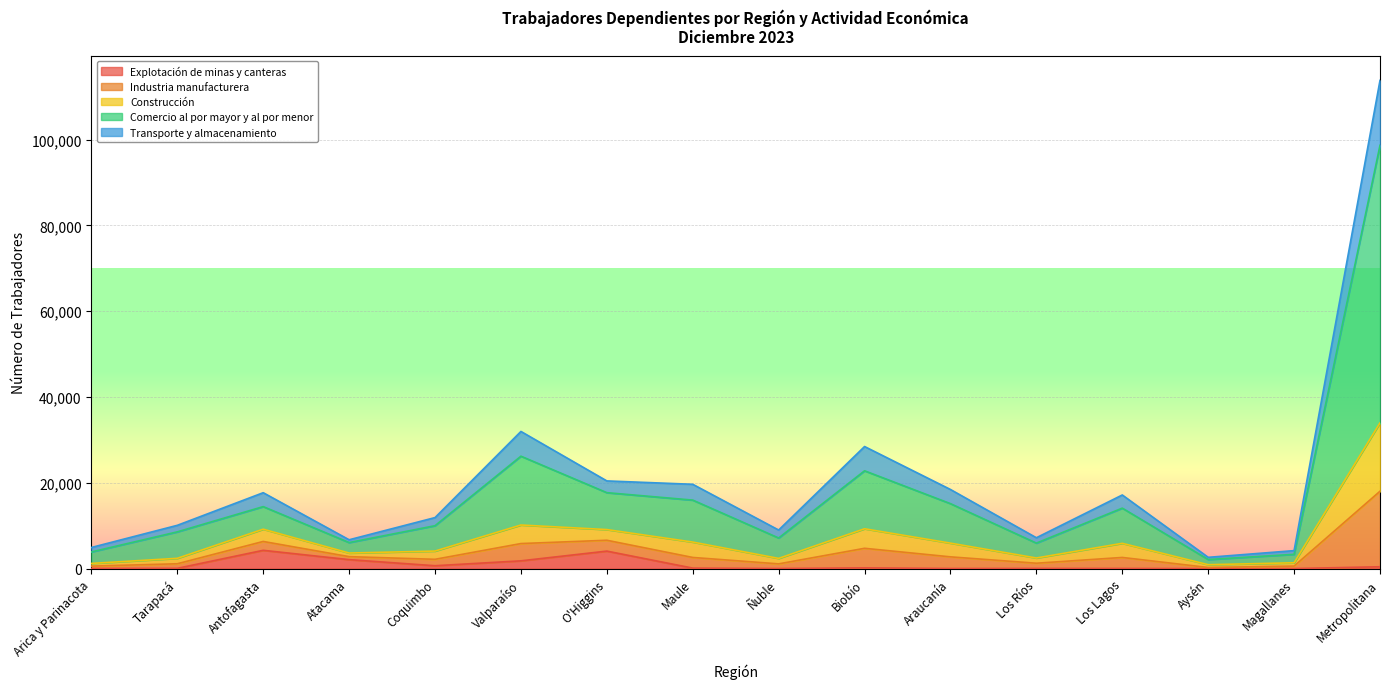

At how many categories does at least one series exceed 102827?

1